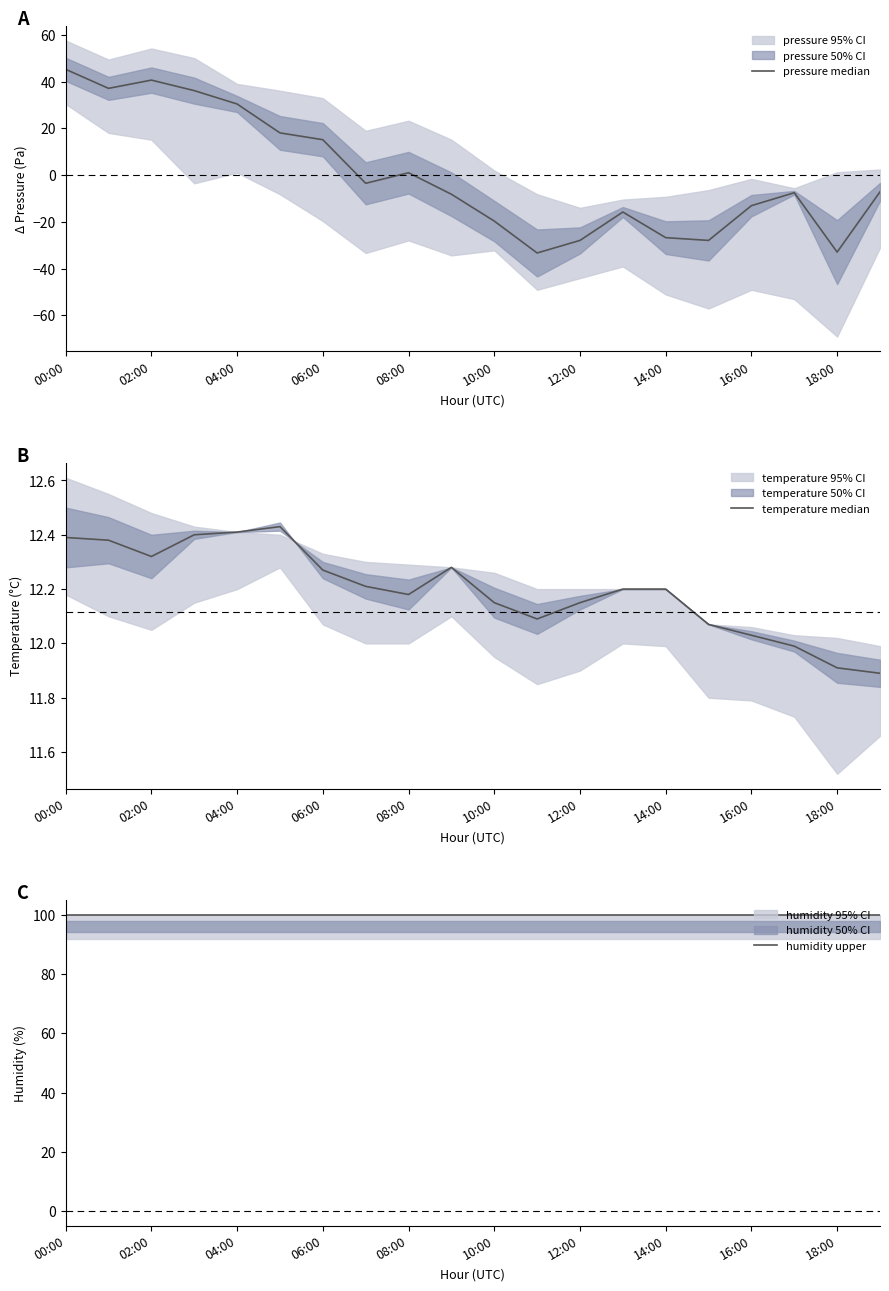

What is the difference between the highest and lowest values at 04:00?

87.6